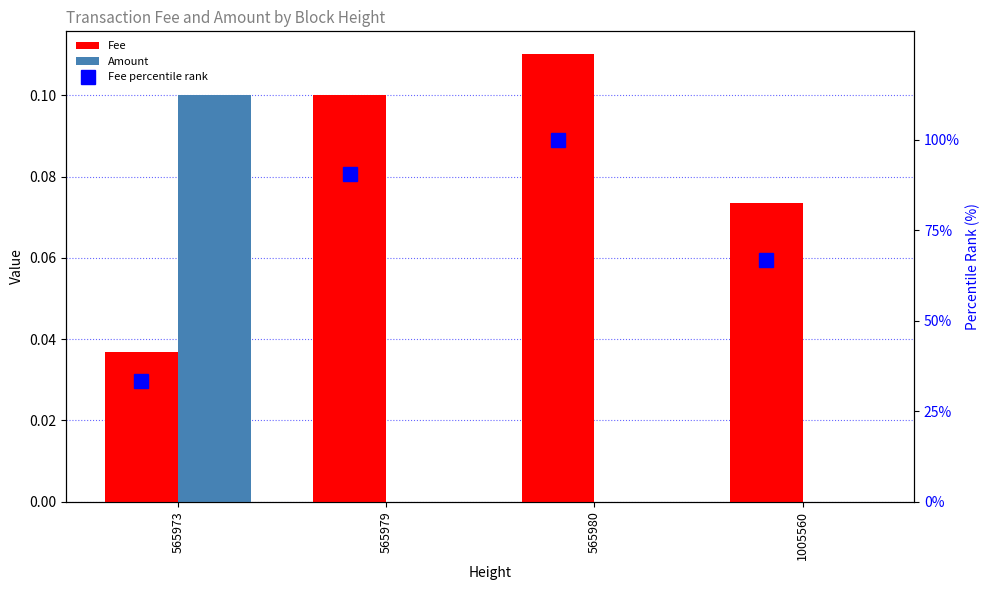

List the series in order of their peak value, lowest first.

Amount, Fee, Fee percentile rank